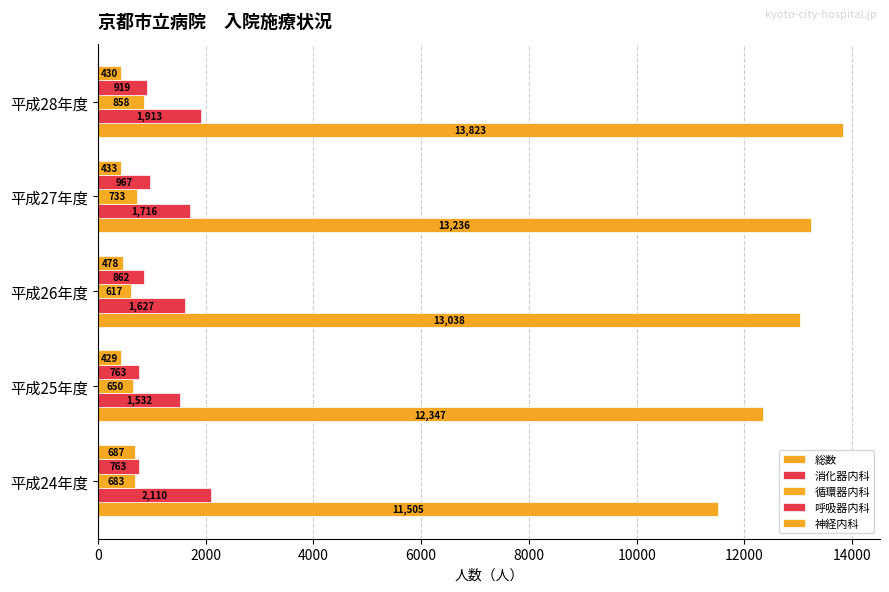

How many series are shown in this chart?

5